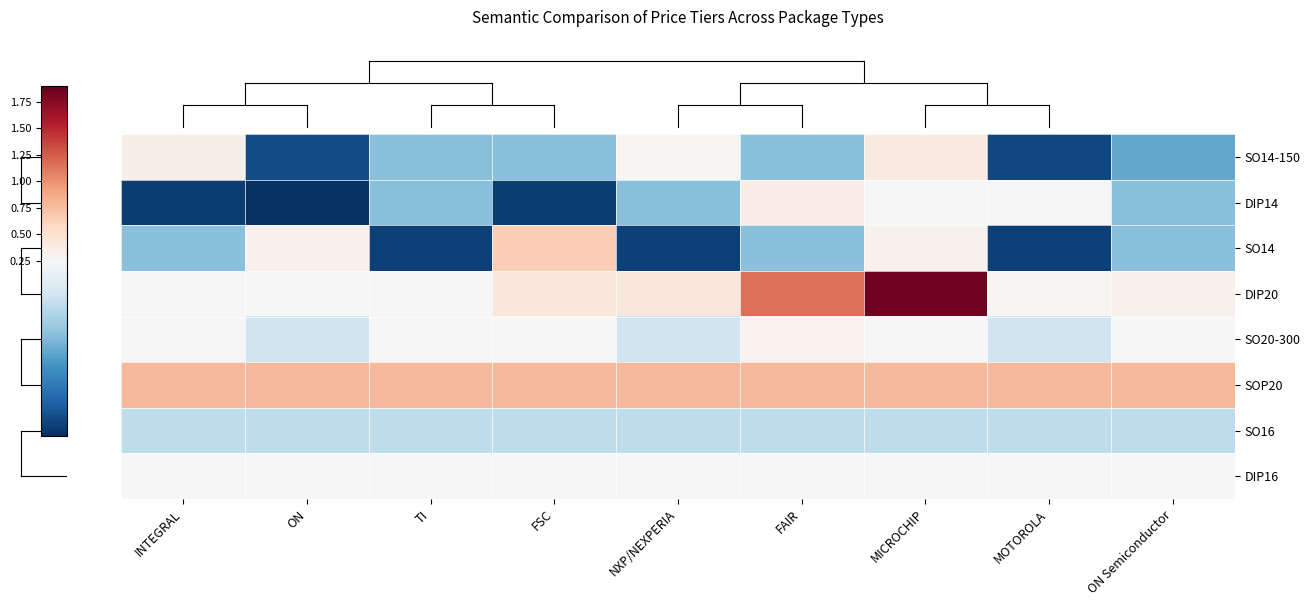

Reading left to right, what are all the values shown in this chart?

SO14-150: INTEGRAL=0.3	ON=0.1	TI=0.2	FSC=0.2	NXP/NEXPERIA=0.3	FAIR=0.2	MICROCHIP=0.4	MOTOROLA=0.1	ON Semiconductor=0.2
DIP14: INTEGRAL=0.1	ON=0.1	TI=0.2	FSC=0.1	NXP/NEXPERIA=0.2	FAIR=0.4	MICROCHIP=0.2	MOTOROLA=0.2	ON Semiconductor=0.2
SO14: INTEGRAL=0.2	ON=0.3	TI=0.1	FSC=0.7	NXP/NEXPERIA=0.1	FAIR=0.2	MICROCHIP=0.3	MOTOROLA=0.1	ON Semiconductor=0.2
DIP20: INTEGRAL=0.2	ON=0.2	TI=0.2	FSC=0.4	NXP/NEXPERIA=0.4	FAIR=1.2	MICROCHIP=1.9	MOTOROLA=0.3	ON Semiconductor=0.3
SO20-300: INTEGRAL=0.2	ON=0.2	TI=0.2	FSC=0.2	NXP/NEXPERIA=0.2	FAIR=0.3	MICROCHIP=0.2	MOTOROLA=0.2	ON Semiconductor=0.2
SOP20: INTEGRAL=0.8	ON=0.8	TI=0.8	FSC=0.8	NXP/NEXPERIA=0.8	FAIR=0.8	MICROCHIP=0.8	MOTOROLA=0.8	ON Semiconductor=0.8
SO16: INTEGRAL=0.2	ON=0.2	TI=0.2	FSC=0.2	NXP/NEXPERIA=0.2	FAIR=0.2	MICROCHIP=0.2	MOTOROLA=0.2	ON Semiconductor=0.2
DIP16: INTEGRAL=0.2	ON=0.2	TI=0.2	FSC=0.2	NXP/NEXPERIA=0.2	FAIR=0.2	MICROCHIP=0.2	MOTOROLA=0.2	ON Semiconductor=0.2